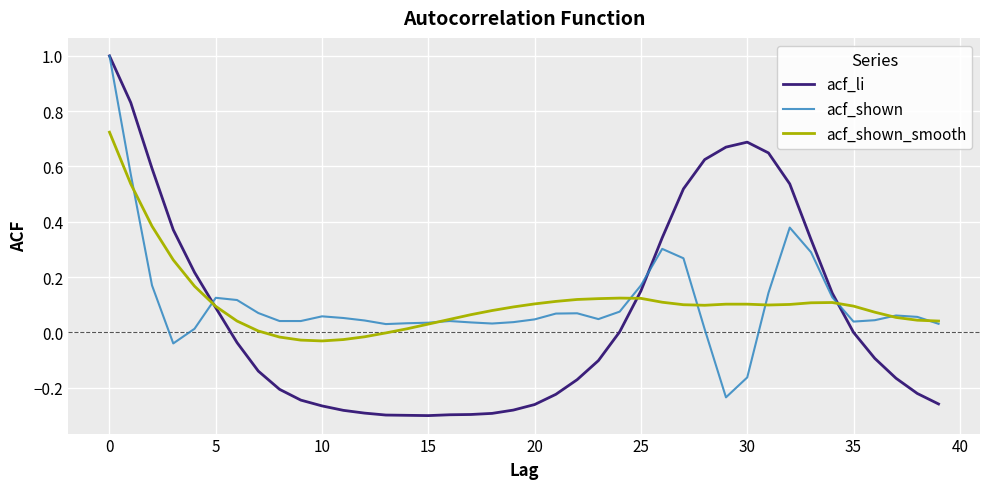

Which series has the largest range (max minus min)?

acf_li